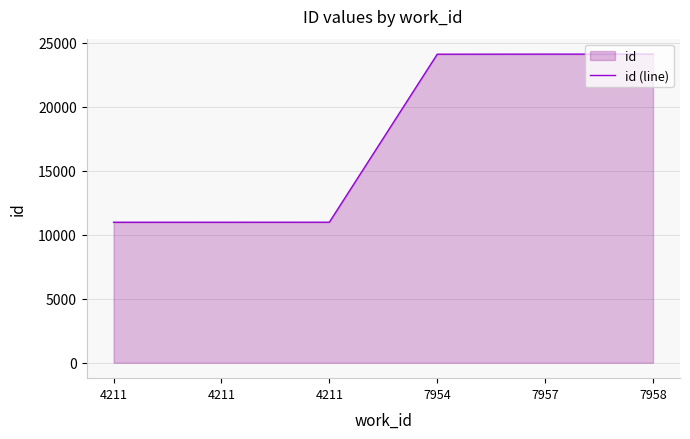

True or false: the data has more than 2 interior local peaks.

False